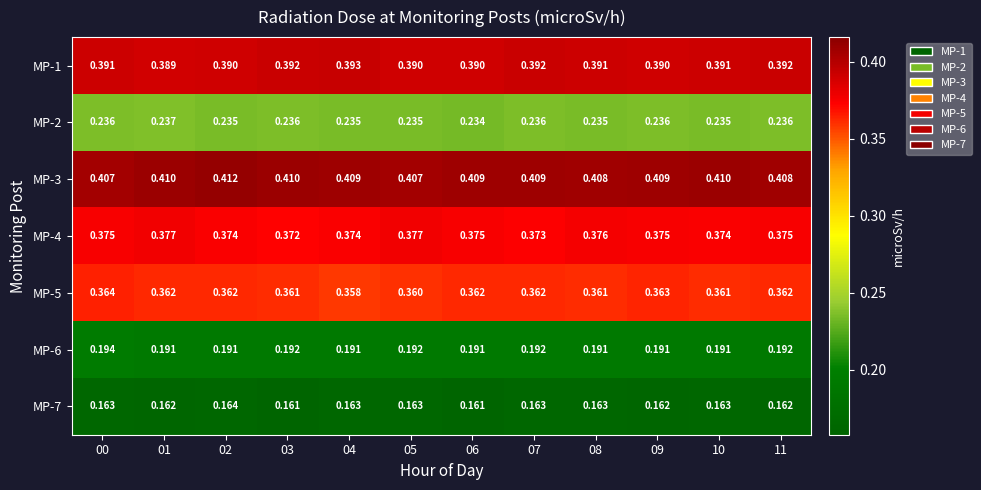

Is the value of MP-1 at 05 greater than the value of MP-7 at 06?

Yes